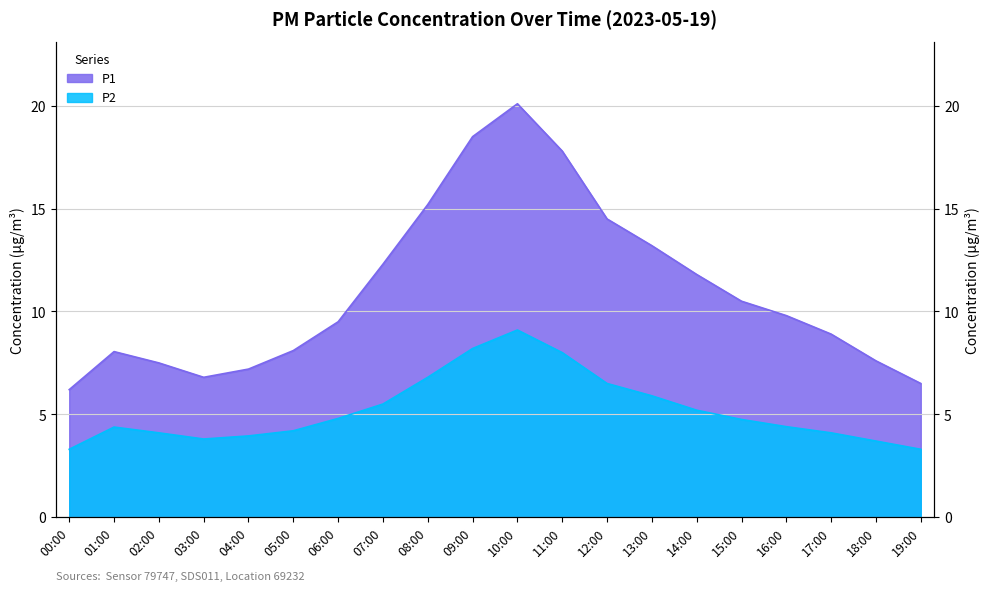

Which label corresponds to the smallest value in the chart?

00:00